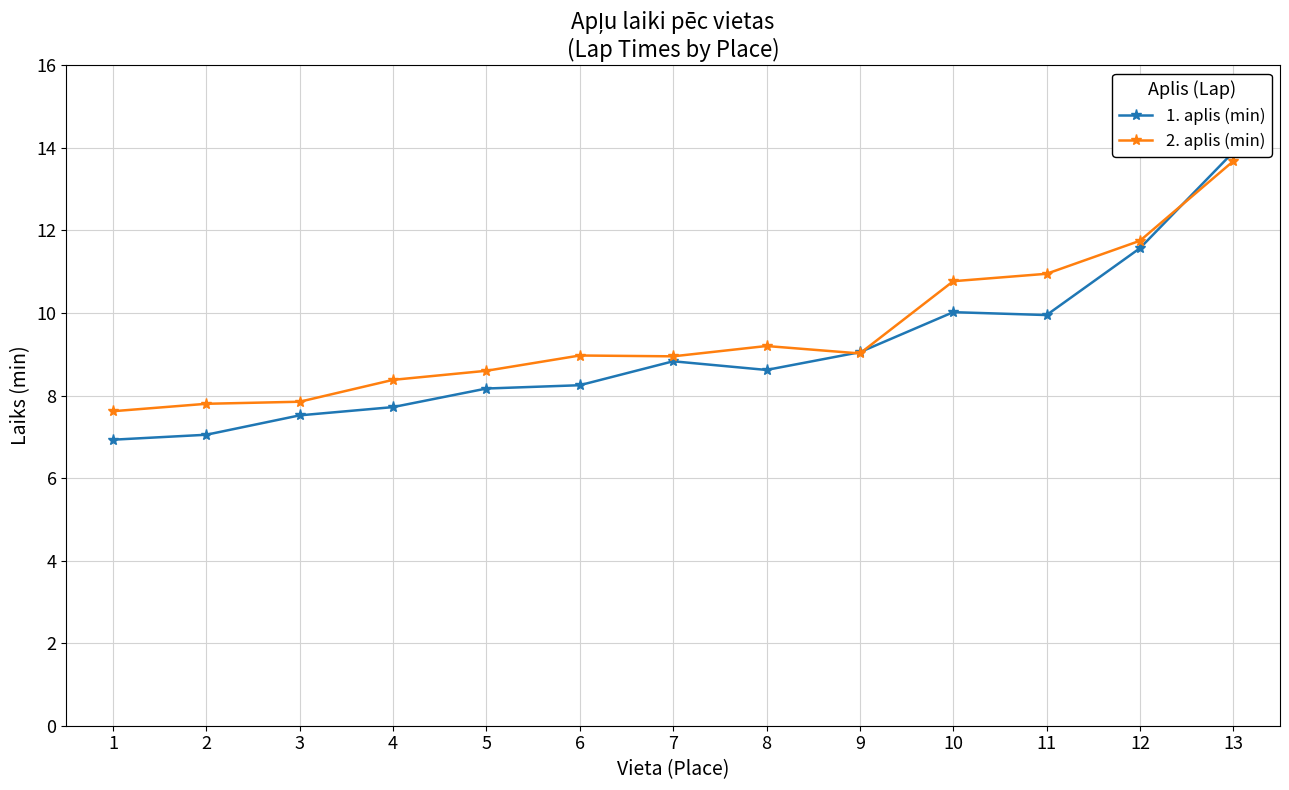

The 2. aplis (min) series shows 4.4 at 12. True or false?

False